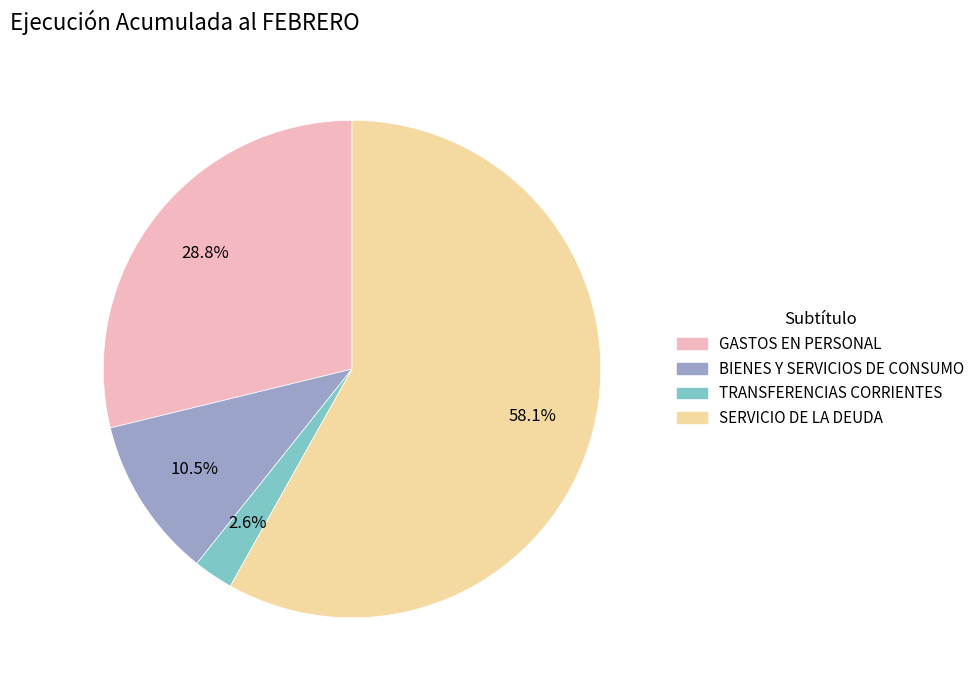

Is there any slice that represents more than half of the pie?

Yes